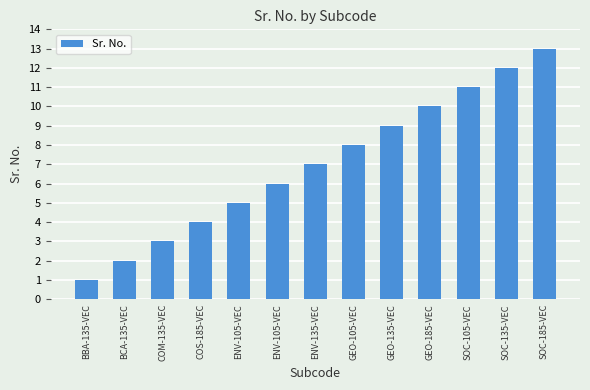

Count the number of data series in this chart.

1